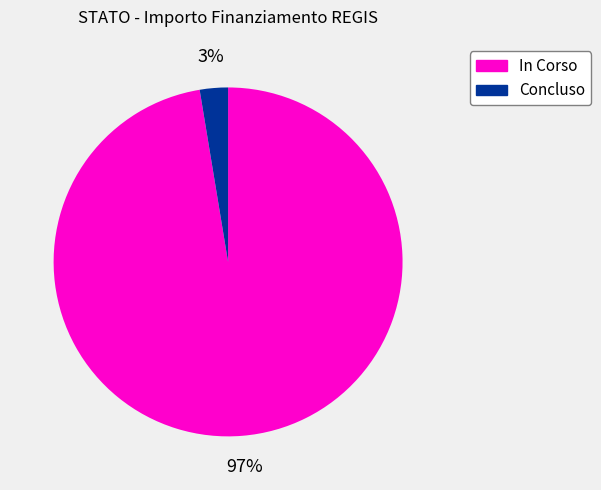

Count the number of slices in the pie.

2